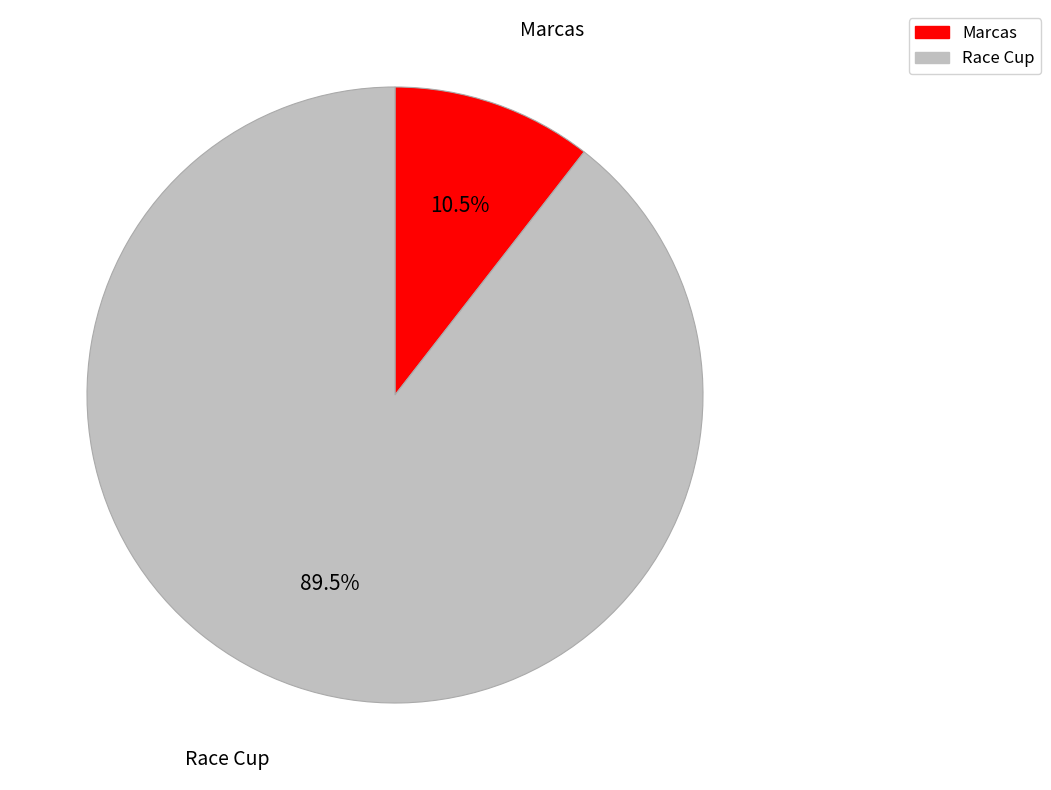

Rank the categories by value from highest to lowest.

Race Cup, Marcas